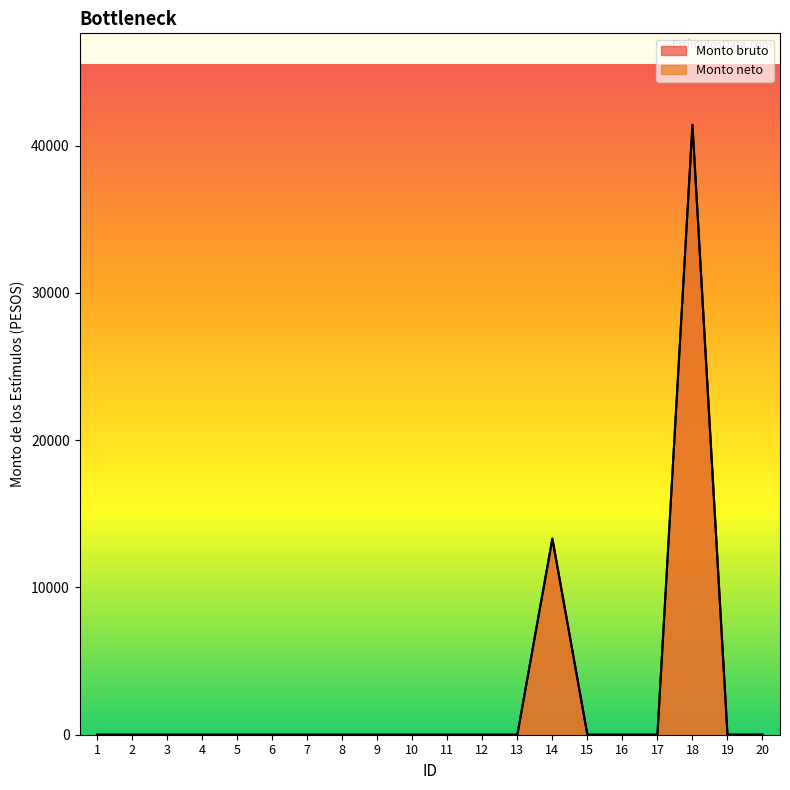

Where is the first local maximum for Monto bruto?

14